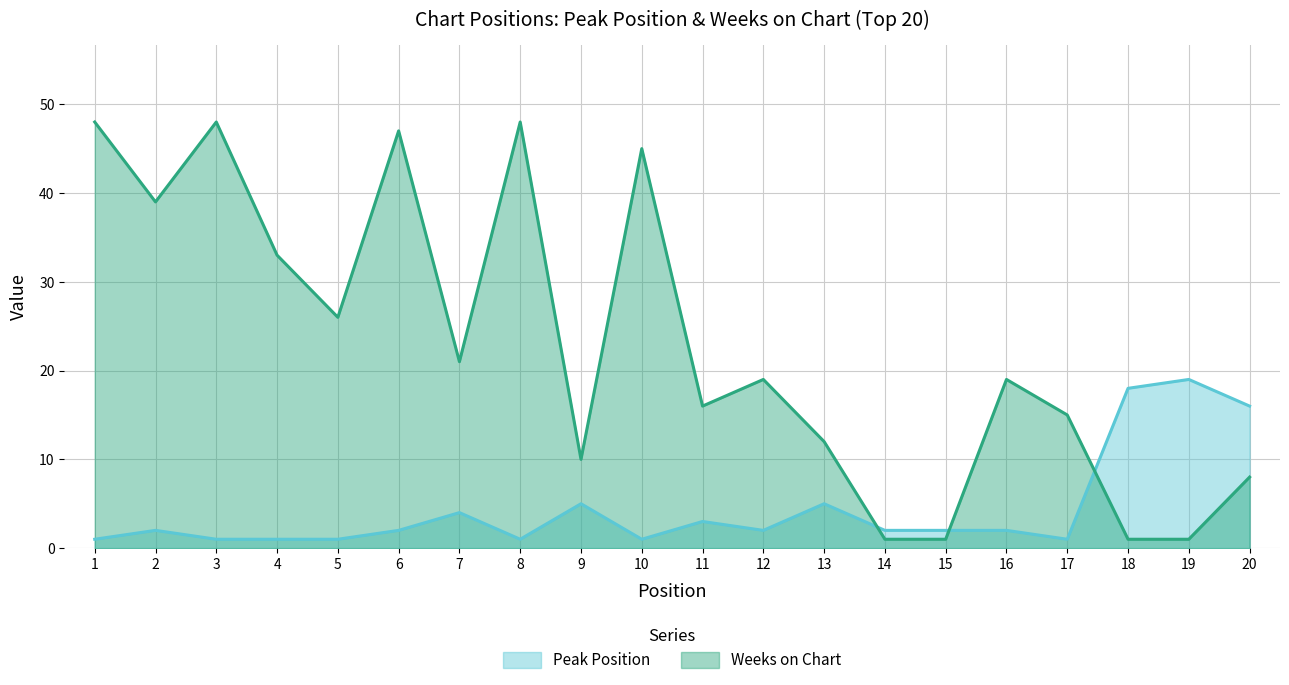

Reading left to right, extract all data points from this chart.

Peak Position: 1=1	2=2	3=1	4=1	5=1	6=2	7=4	8=1	9=5	10=1	11=3	12=2	13=5	14=2	15=2	16=2	17=1	18=18	19=19	20=16
Weeks on Chart: 1=48	2=39	3=48	4=33	5=26	6=47	7=21	8=48	9=10	10=45	11=16	12=19	13=12	14=1	15=1	16=19	17=15	18=1	19=1	20=8